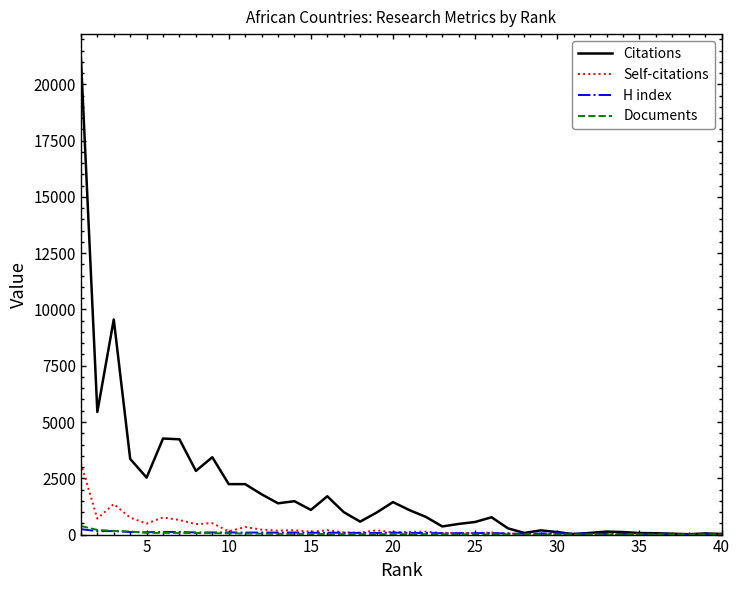

What is the maximum value shown in the chart?

21170